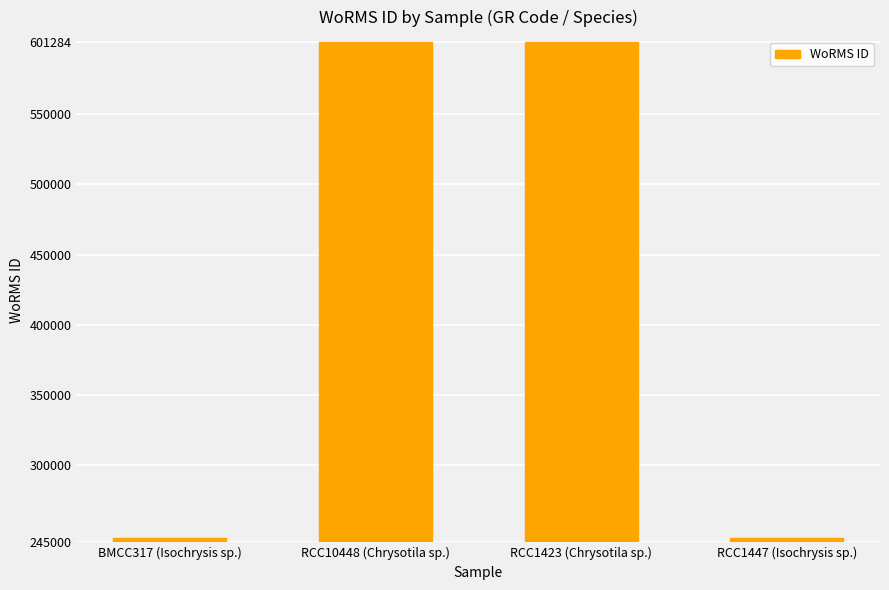

What is the maximum value shown in the chart?

601284